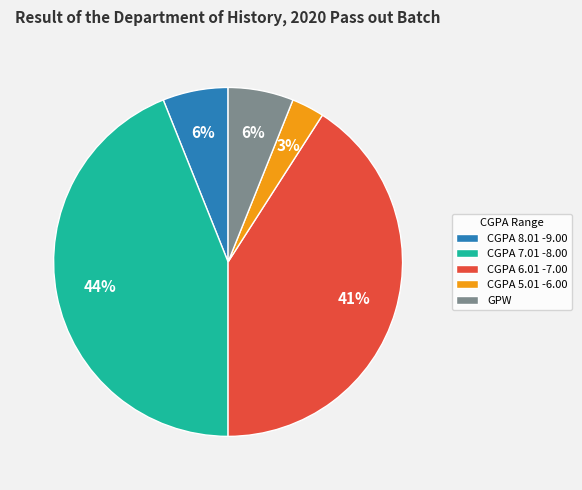

Do CGPA 6.01 -7.00 and CGPA 8.01 -9.00 together represent more than half of the pie?

No